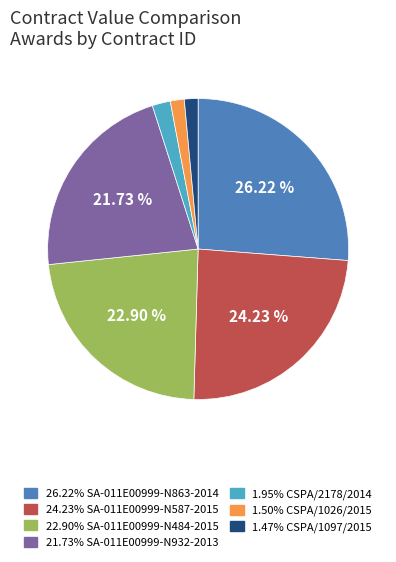

Is there any slice that represents more than half of the pie?

No